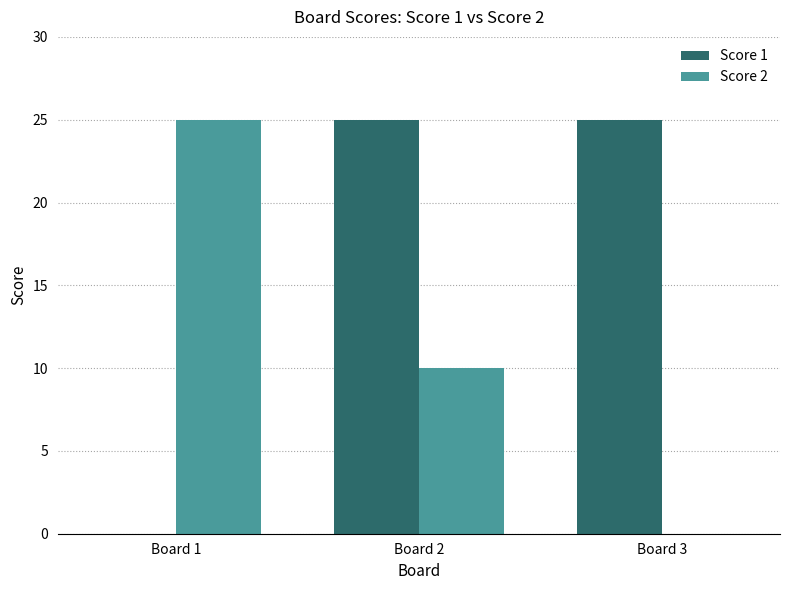

What are all the series names shown in the legend?

Score 1, Score 2